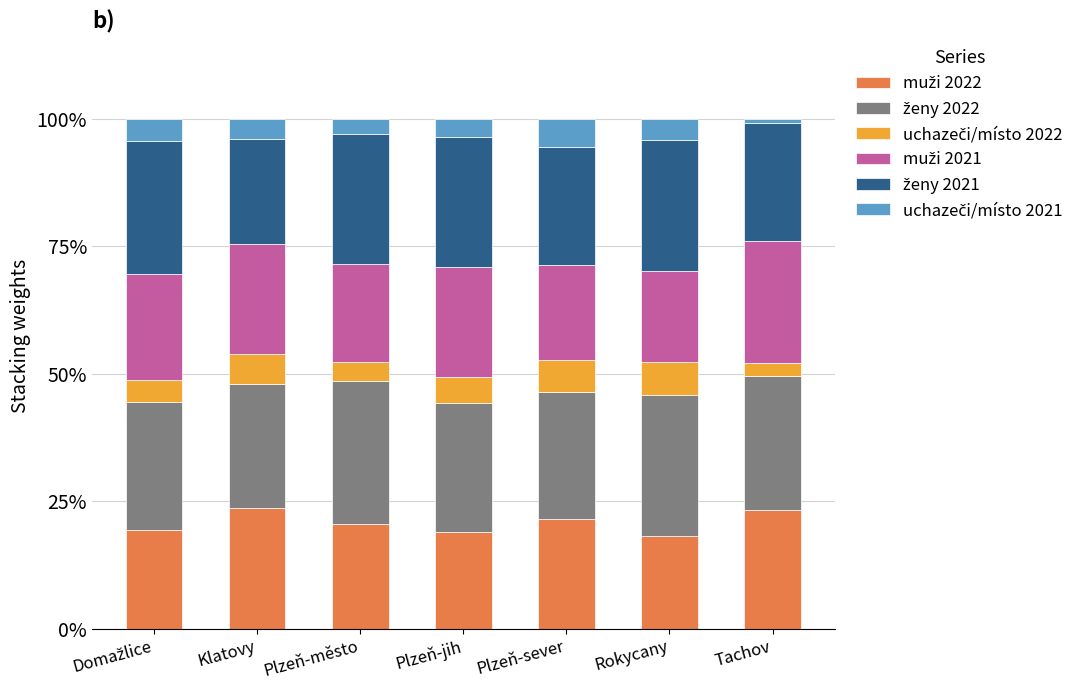

Does the chart contain stacked bars?

Yes